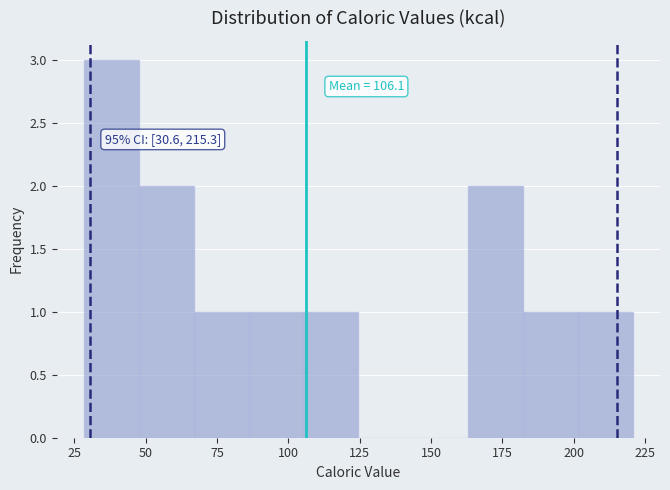

Around what value on the x-axis is the tallest bar? Give the approximate position of its centre, as read against the axis.

40